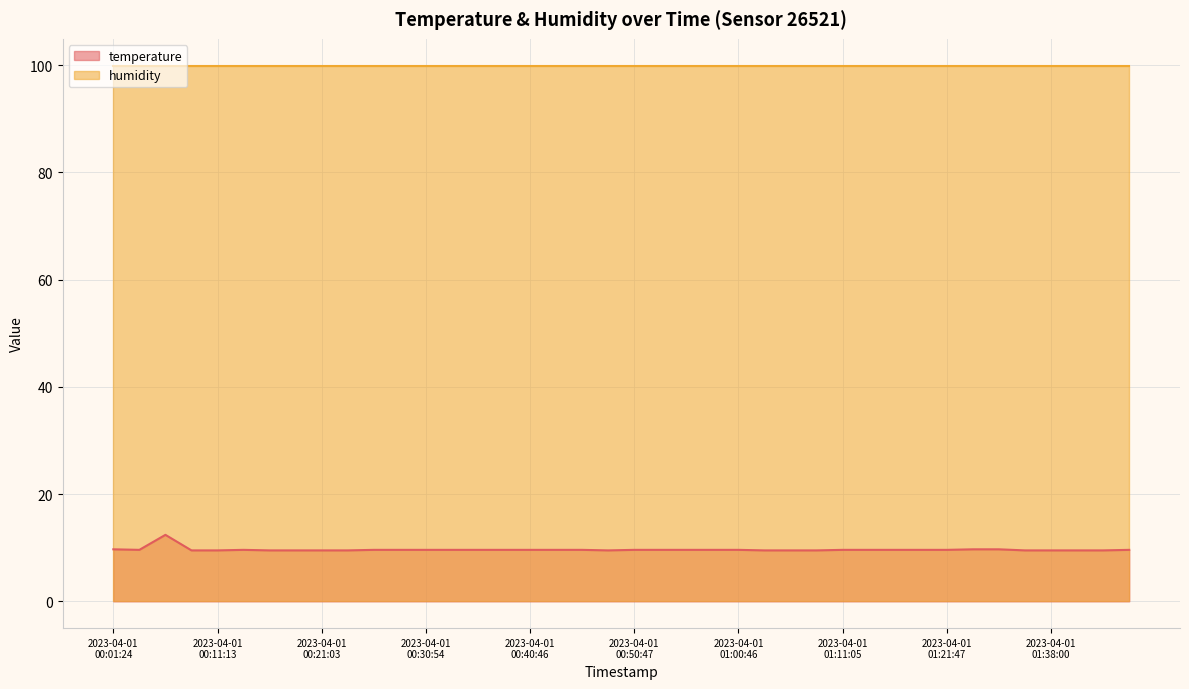

What is the difference between the maximum and minimum values?

2.9